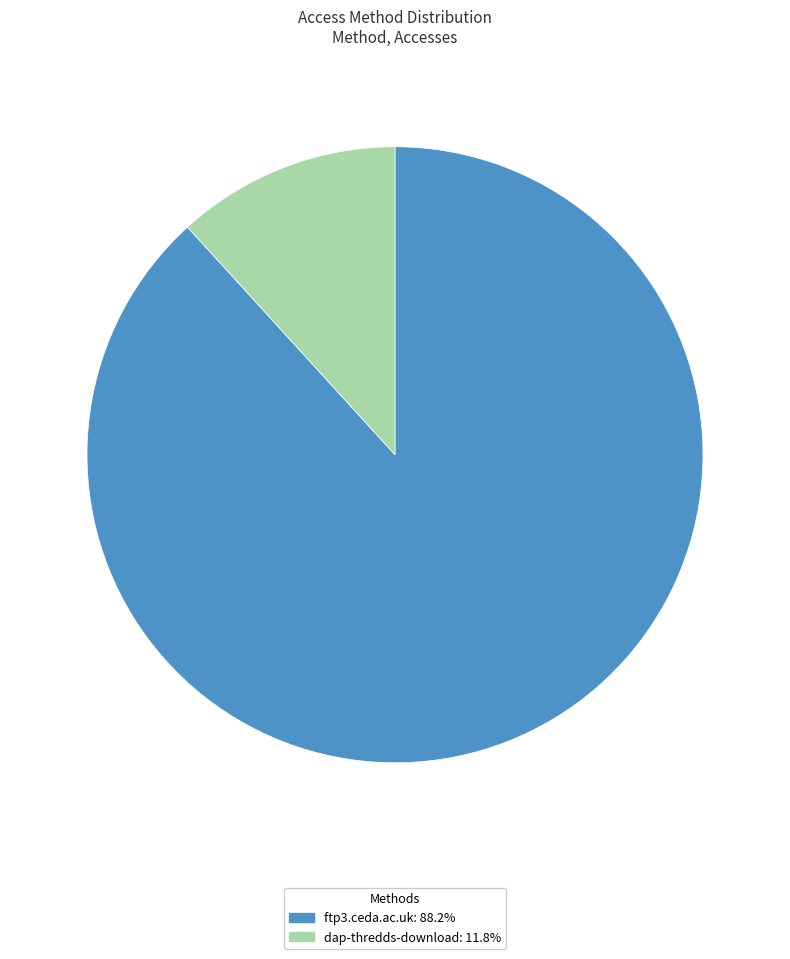

What is the smallest slice in the pie chart?

dap-thredds-download